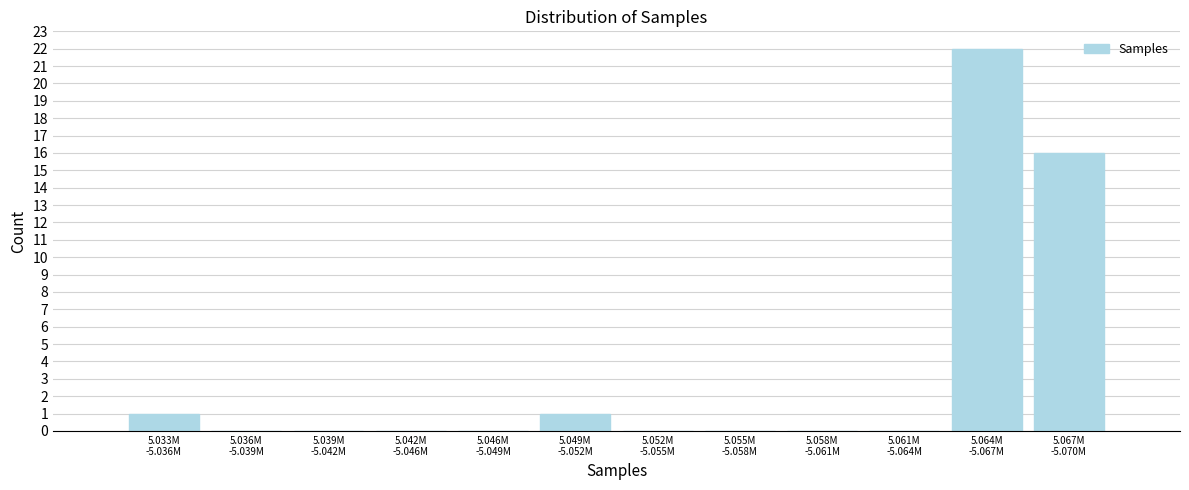

What is the sum of all values?

40